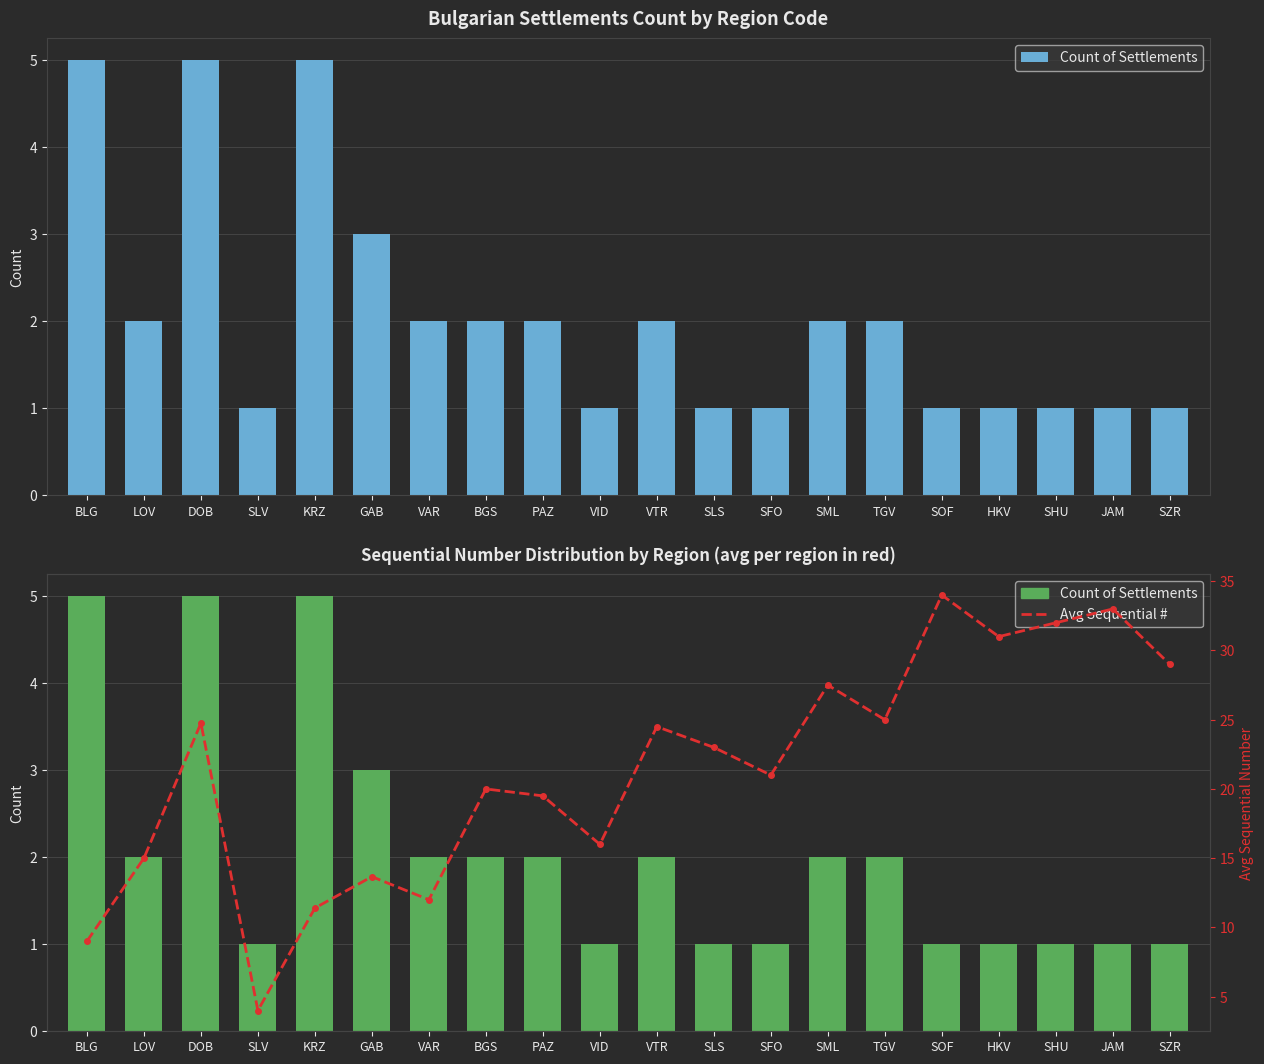

List the labels in order of Avg Sequential # value, largest first.

SOF, JAM, SHU, HKV, SZR, SML, TGV, DOB, VTR, SLS, SFO, BGS, PAZ, VID, LOV, GAB, VAR, KRZ, BLG, SLV